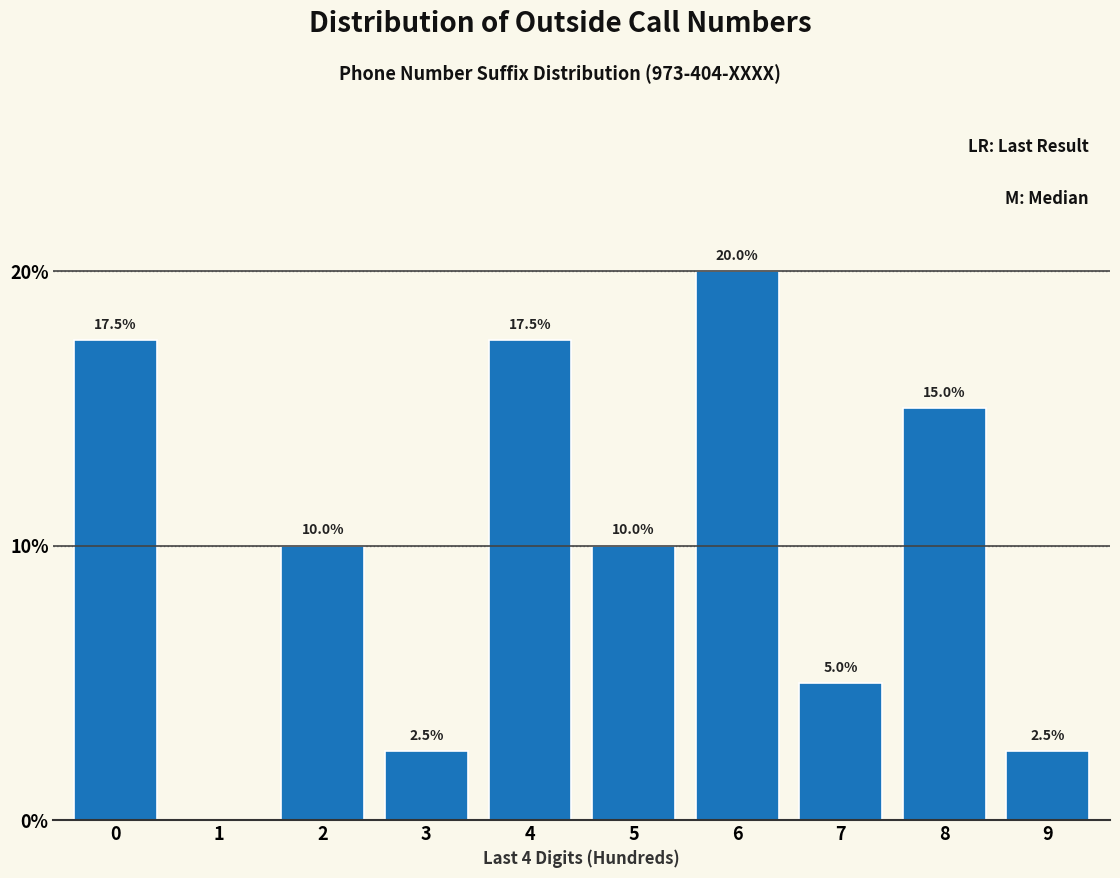

Reading right to left, transcribe all the data shown in this chart.

9=2.5	8=15.0	7=5.0	6=20.0	5=10.0	4=17.5	3=2.5	2=10.0	1=0.0	0=17.5